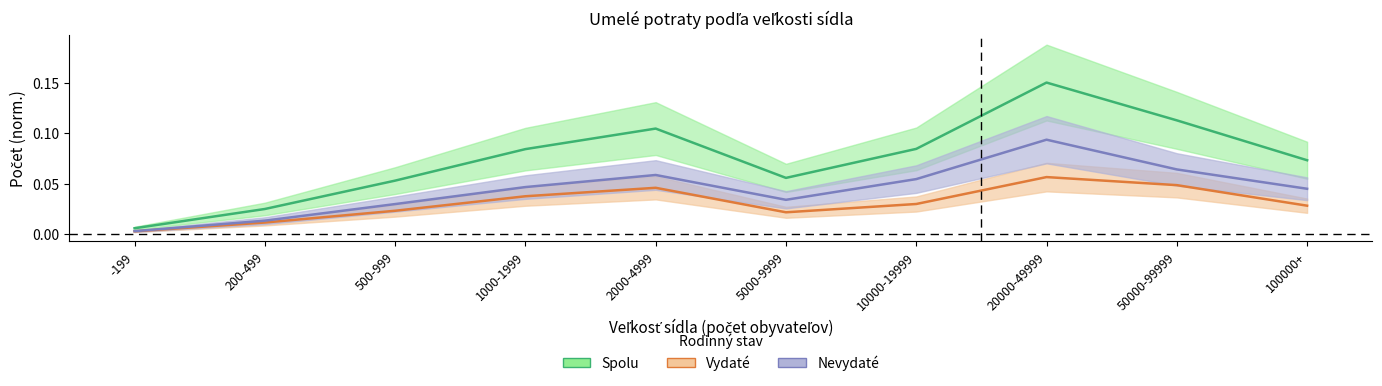

Reading left to right, what are all the values shown in this chart?

Spolu: 0.0	0.0	0.1	0.1	0.1	0.1	0.1	0.1	0.1	0.1
Vydaté: 0.0	0.0	0.0	0.0	0.0	0.0	0.0	0.1	0.0	0.0
Nevydaté: 0.0	0.0	0.0	0.0	0.1	0.0	0.1	0.1	0.1	0.0